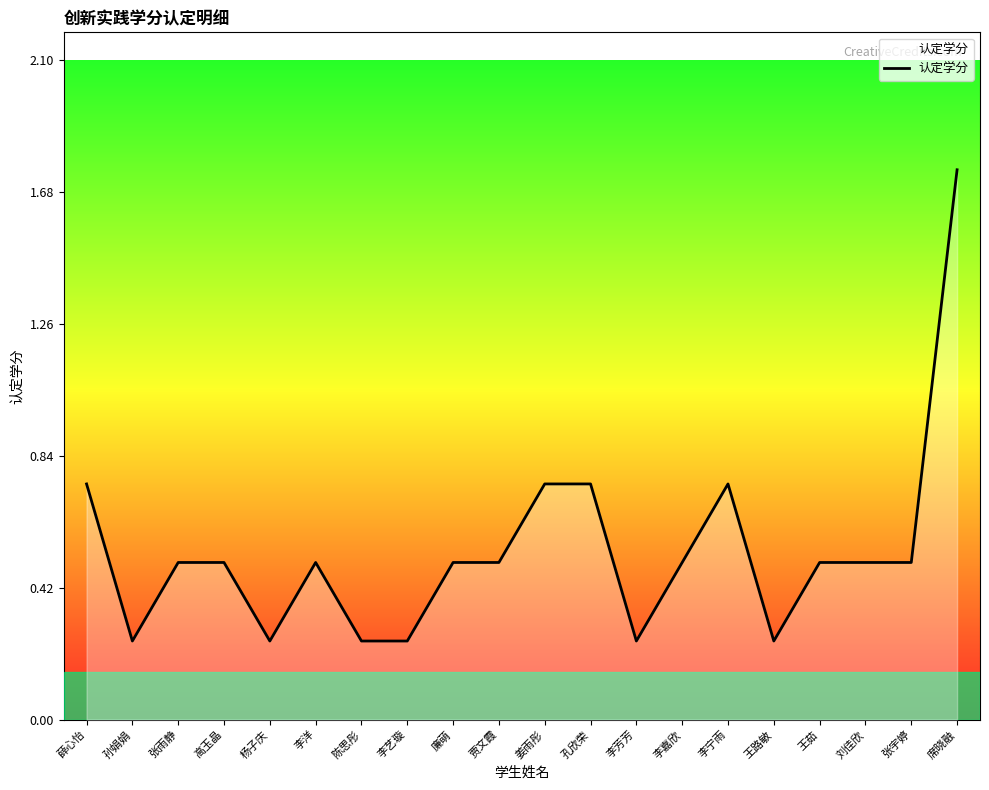

What is the sum of the values at 杨子庆 and 王路敏?

0.5